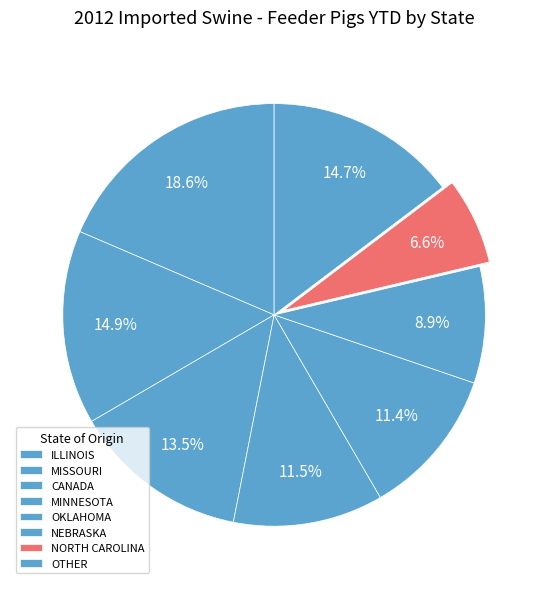

To the nearest percent, what percentage of the pie is NORTH CAROLINA?

7%